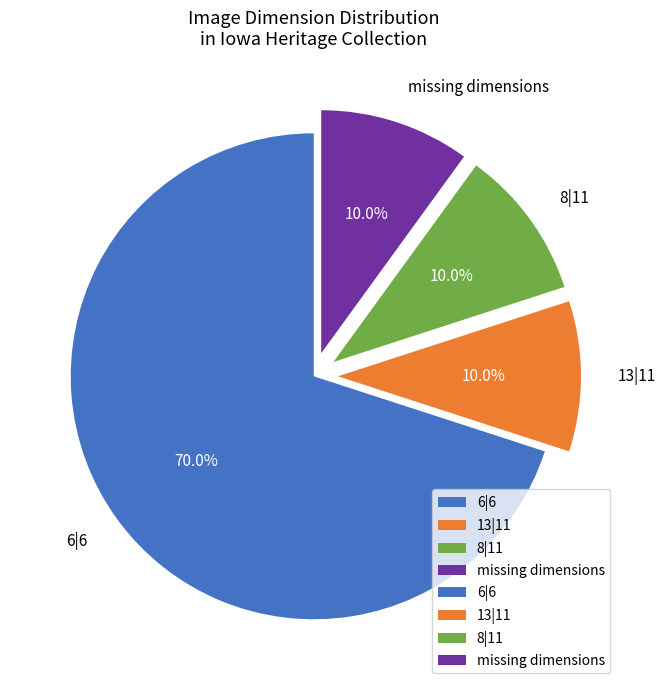

What is the ratio of the value at 6|6 to the value at missing dimensions?

7.0